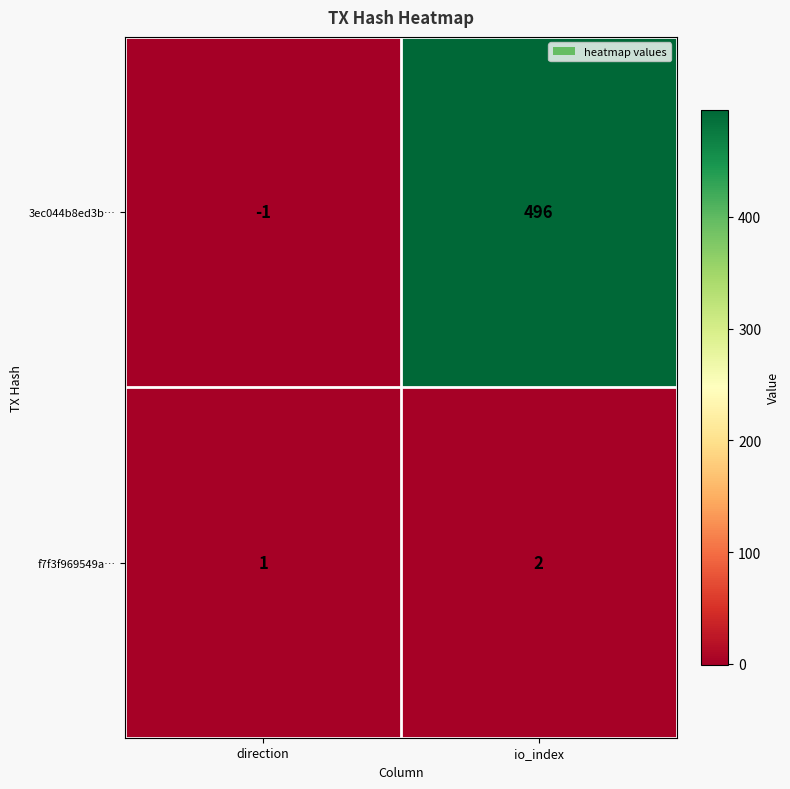

Rank the categories by 3ec044b8ed3b… value from lowest to highest.

direction, io_index